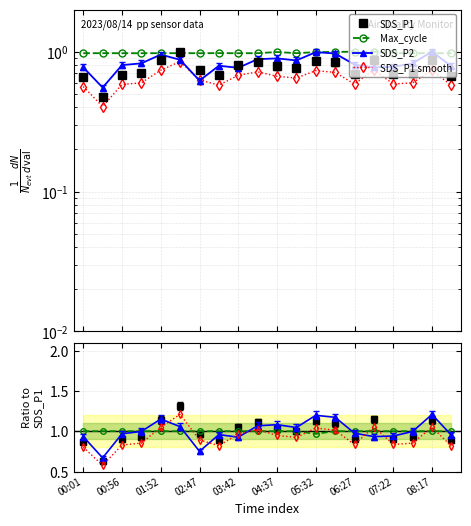

What is the difference between the SDS_P2 values at 00:29 and 07:49?

0.3